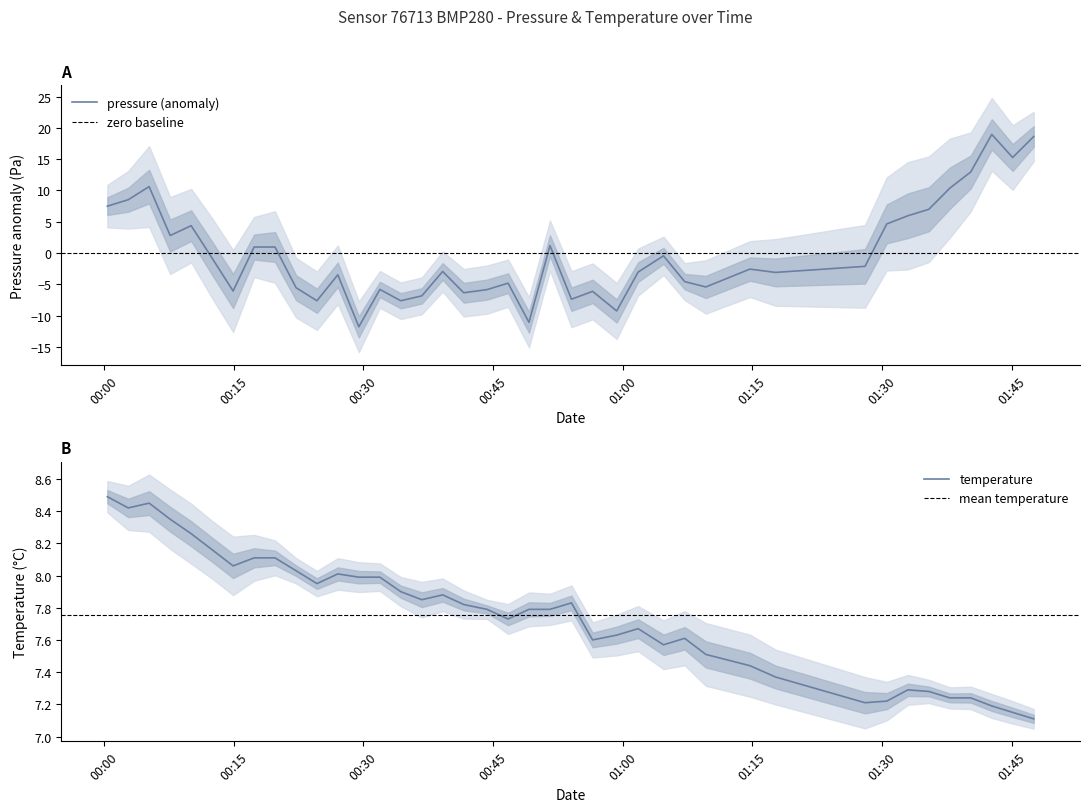

At how many categories does at least one series exceed 14?

3